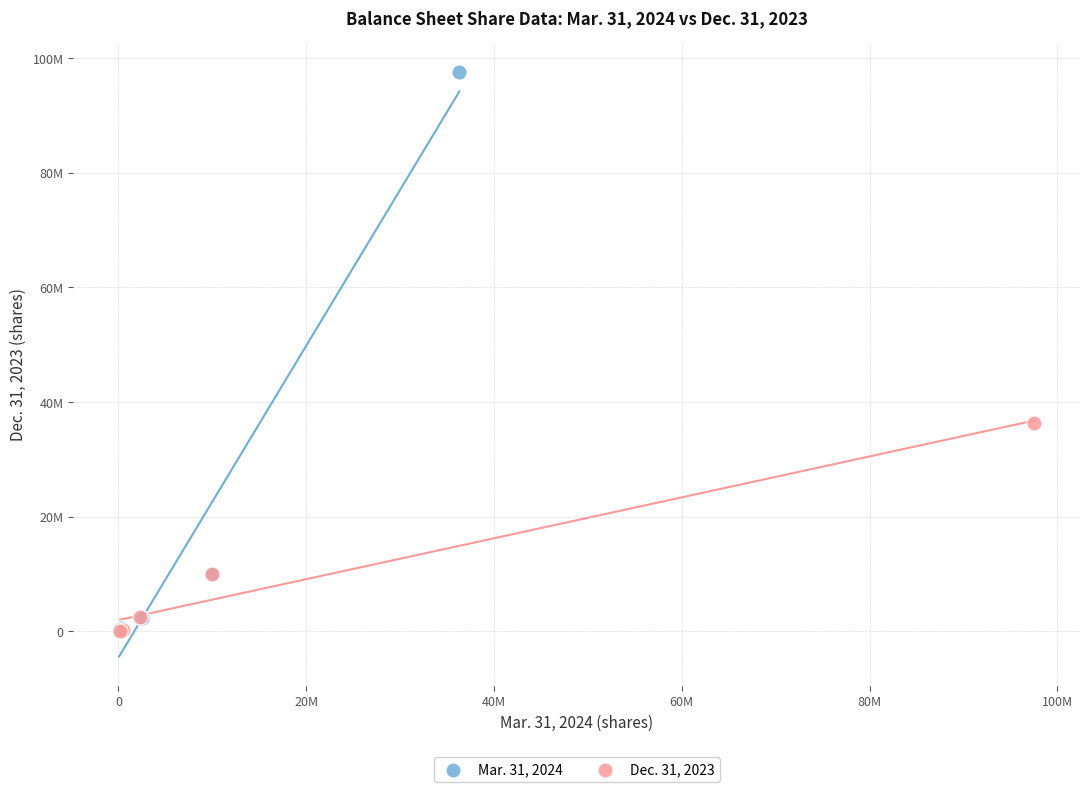

What are all the series names shown in the legend?

Mar. 31, 2024, Dec. 31, 2023